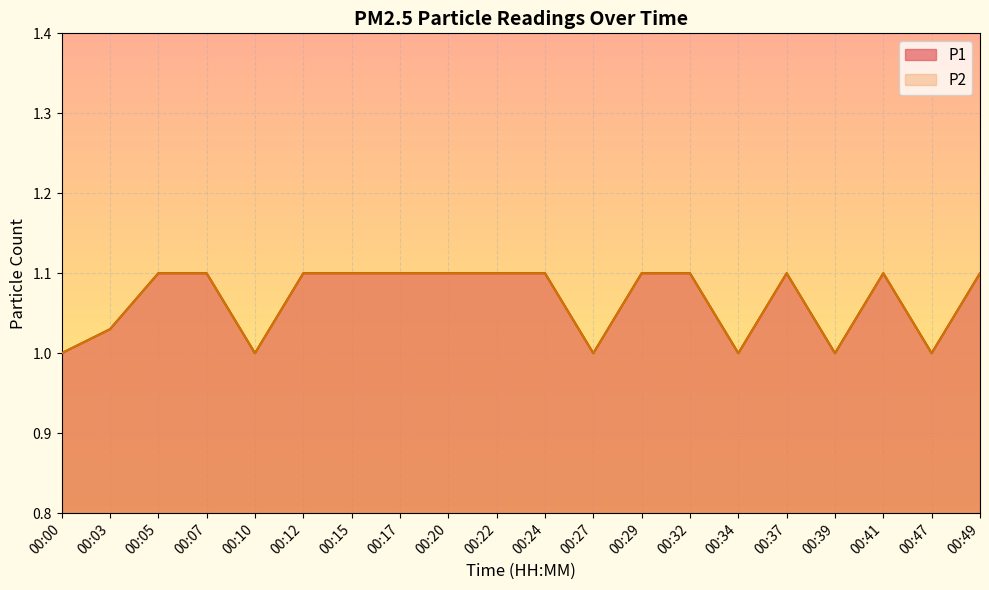

True or false: P1 has more than 0 interior local peaks.

True